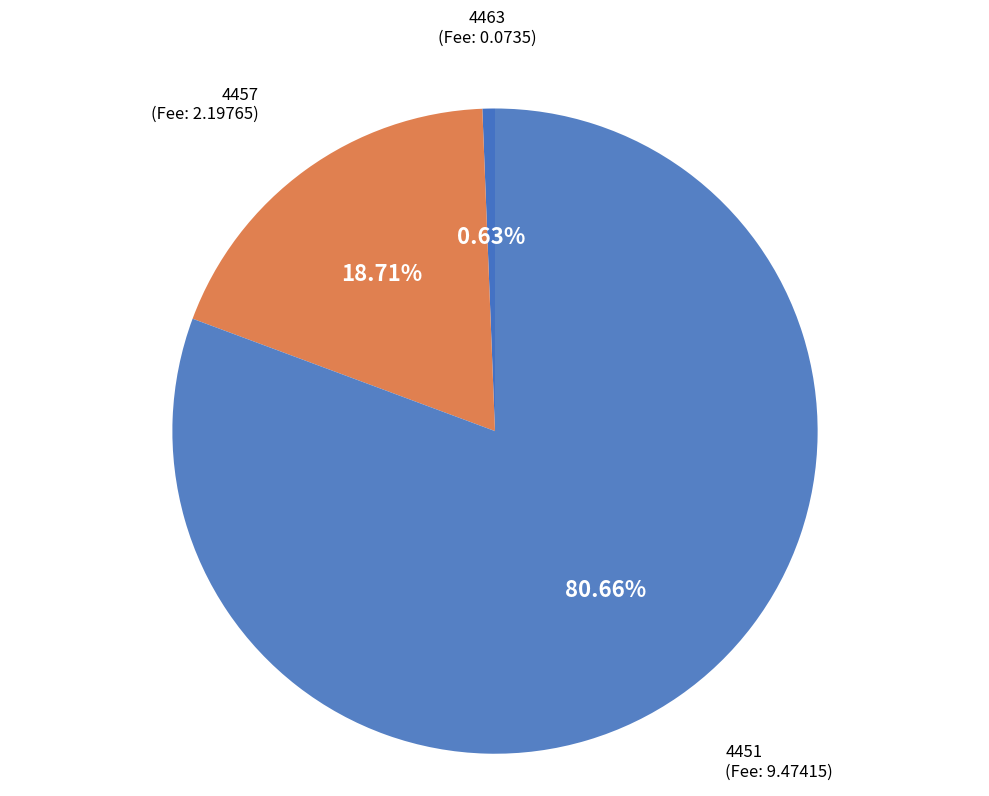

Rank the categories by value from lowest to highest.

4463, 4457, 4451